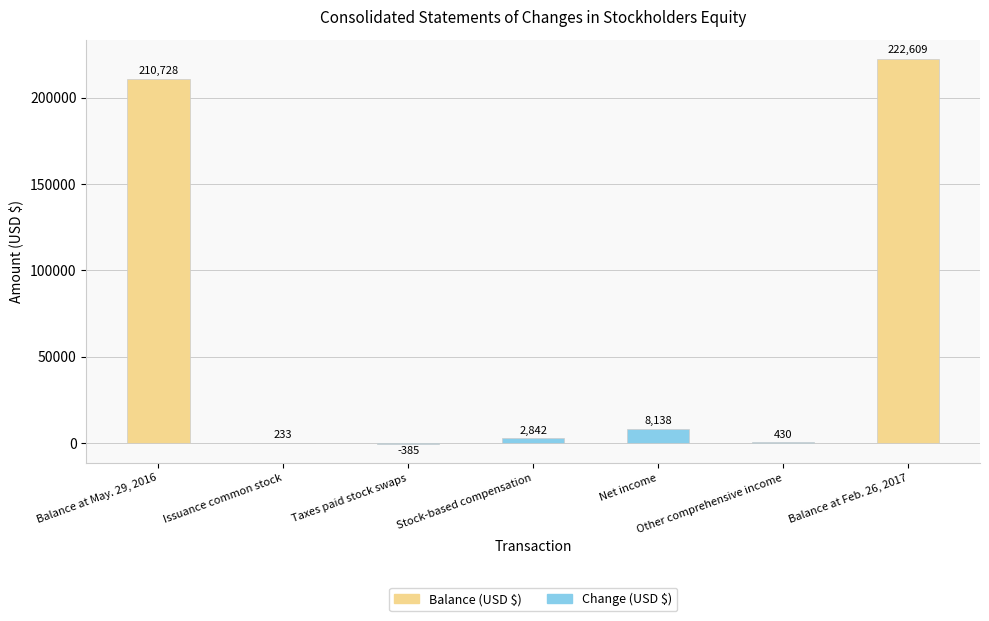

Is it true that the value at Net income is 13119?

False